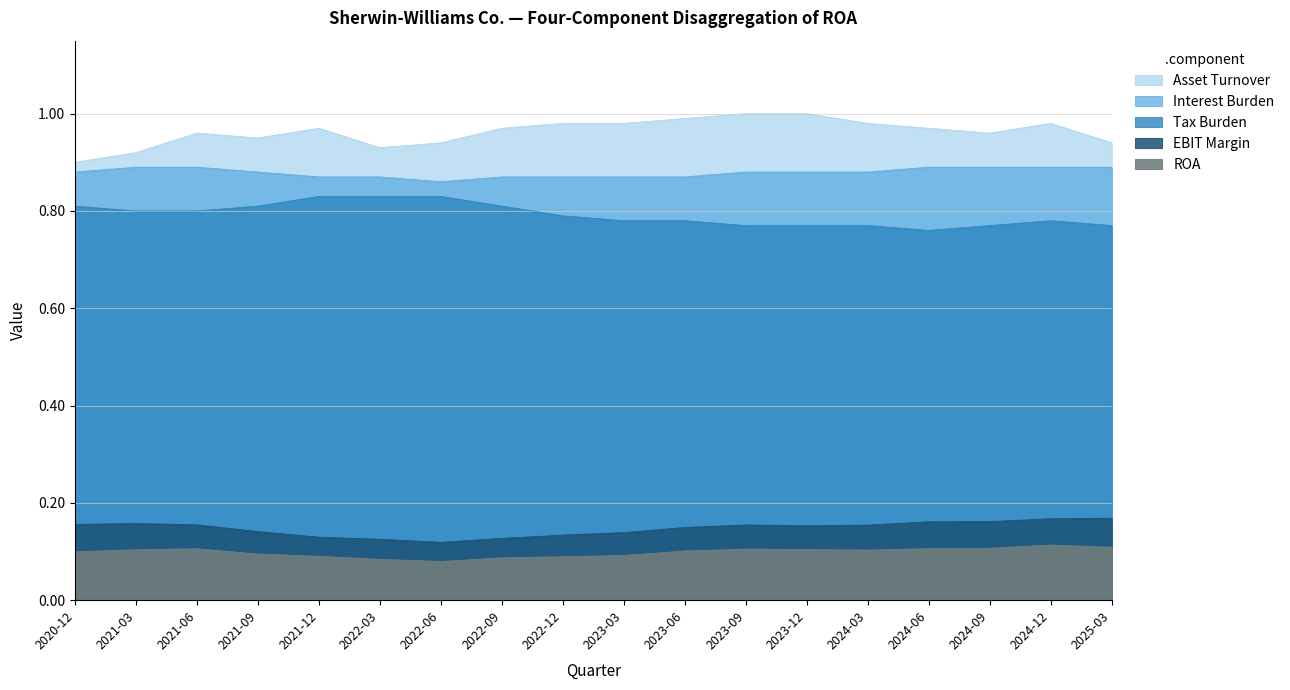

At 2020-12, list the series in order from largest to smallest.

Asset Turnover, Interest Burden, Tax Burden, EBIT Margin, ROA